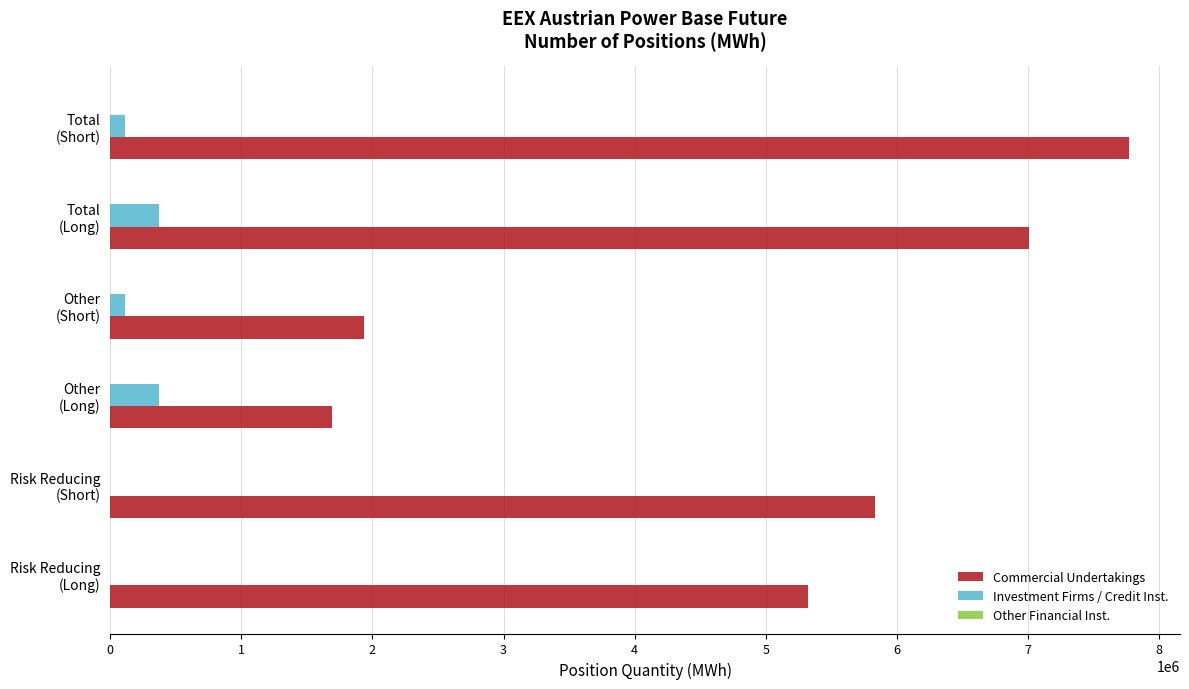

Which series has the largest total across all categories?

Commercial Undertakings